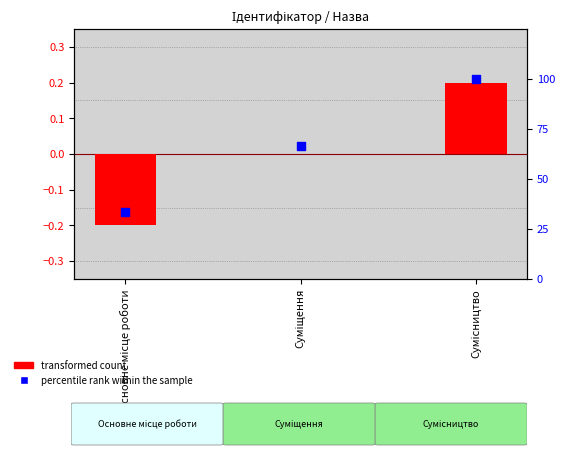

Which series contains the lowest Y value?

transformed count